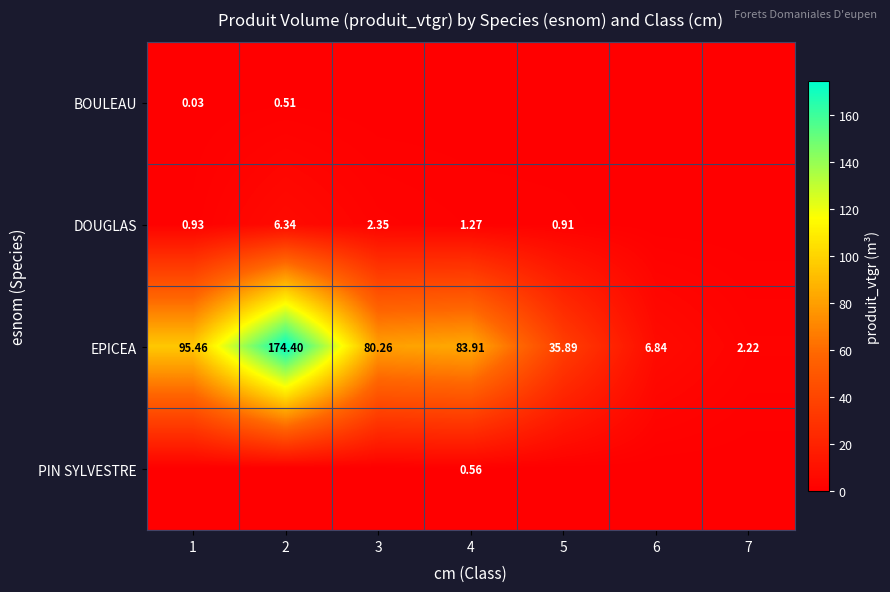

At which category does the chart reach its peak across all series?

2